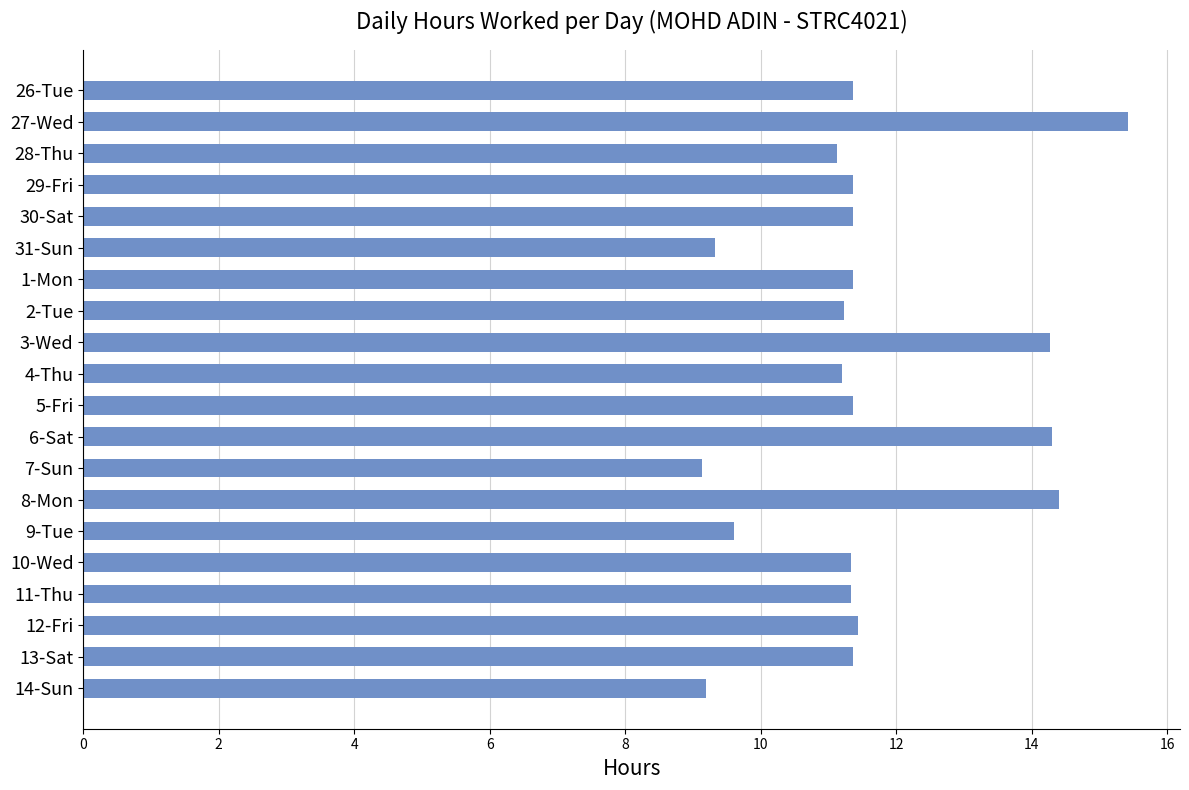

What is the average value?

11.6